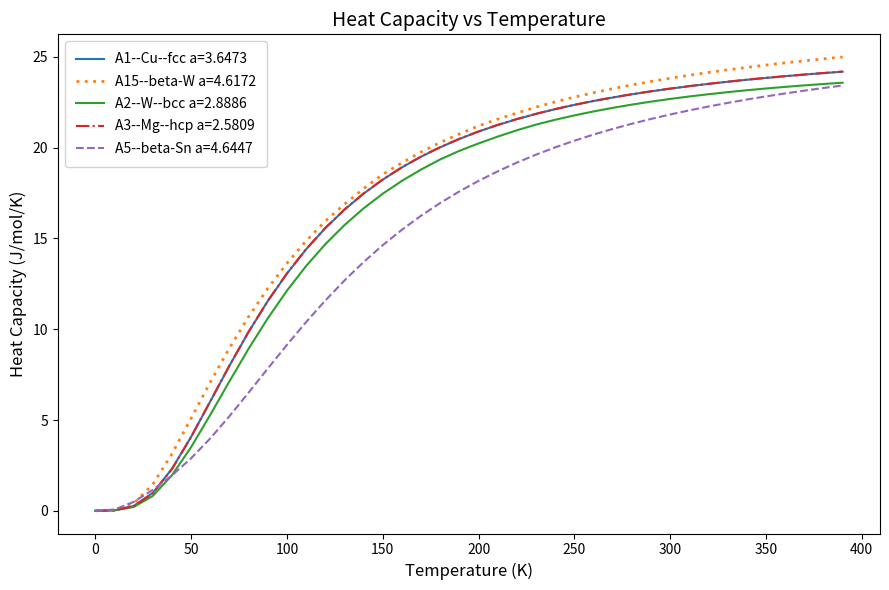

How many distinct data groups are displayed?

5